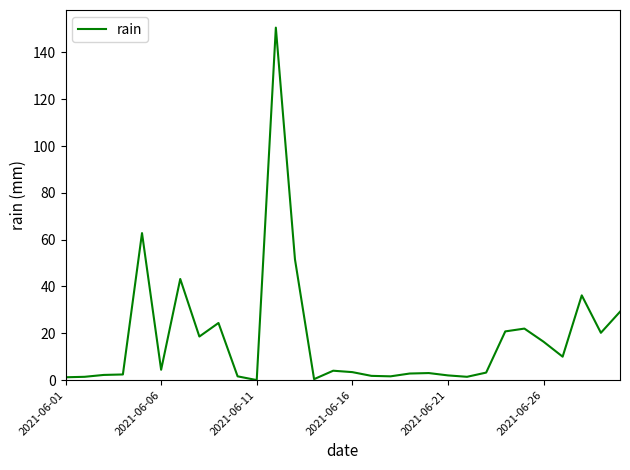

What is the maximum value shown in the chart?

150.6